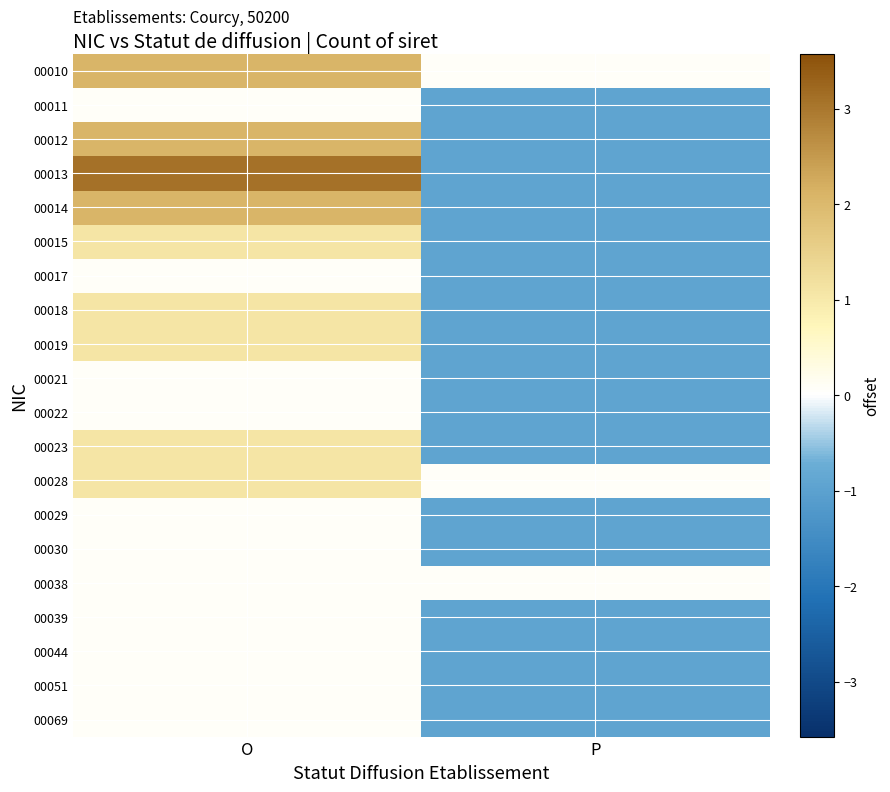

Which series has the widest spread of values?

00013